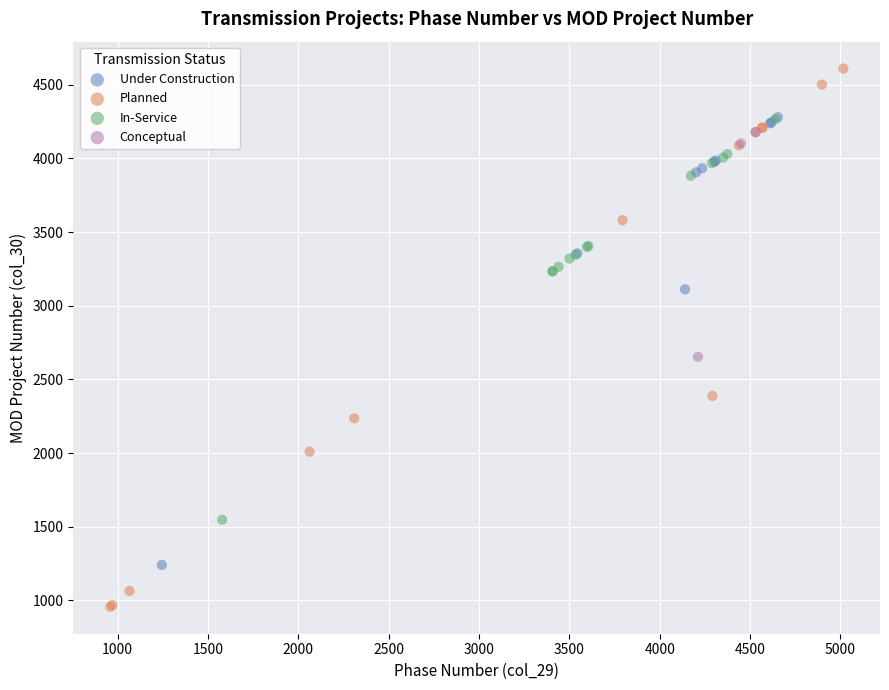

What are all the series names shown in the legend?

Under Construction, Planned, In-Service, Conceptual